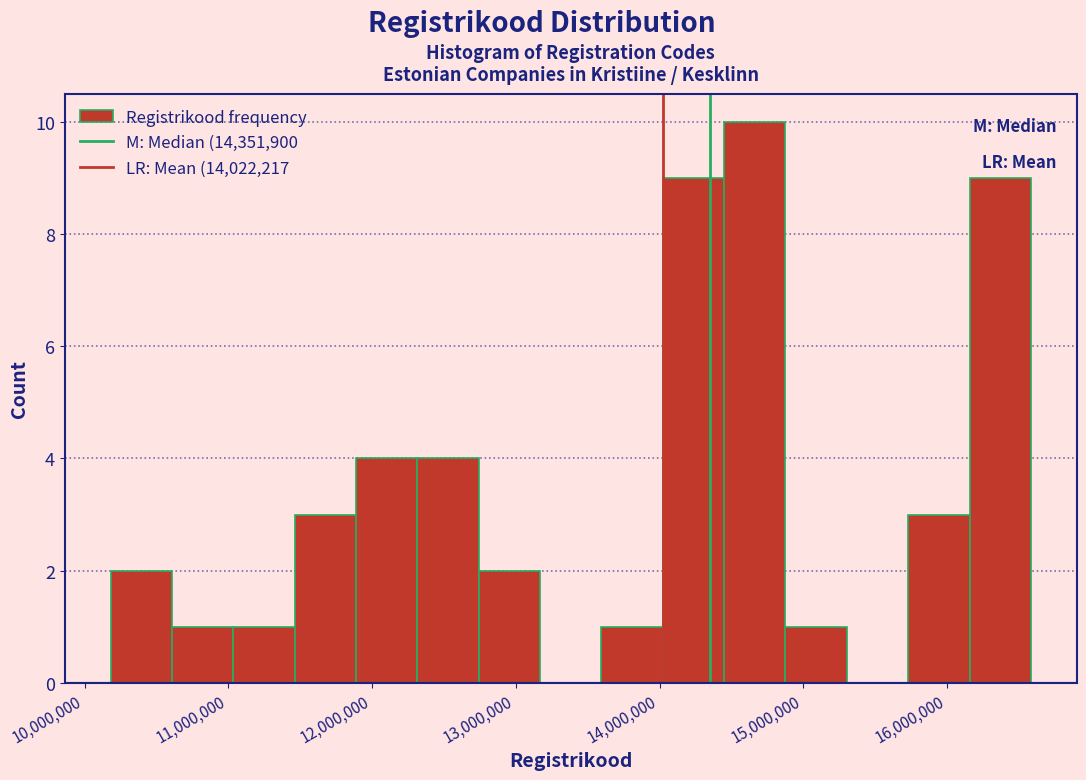

Reading left to right, transcribe this chart: for each bar, give the range it covers on the x-axis and its height. Neither the bar edges nor the heights are printed on the chart, so give them approximately, as read against the axes.

10200000 to 10600000: 2
10600000 to 11000000: 1
11000000 to 11500000: 1
11500000 to 11900000: 3
11900000 to 12300000: 4
12300000 to 12700000: 4
12700000 to 13200000: 2
13200000 to 13600000: 0
13600000 to 14000000: 1
14000000 to 14400000: 9
14400000 to 14900000: 10
14900000 to 15300000: 1
15300000 to 15700000: 0
15700000 to 16200000: 3
16200000 to 16600000: 9